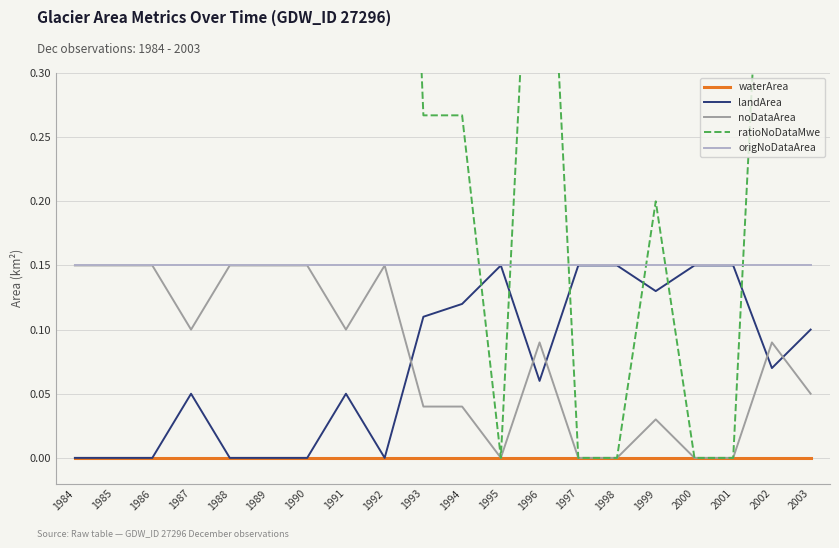

Reading right to left, extract all data points from this chart.

waterArea: 2003=0.0	2002=0.0	2001=0.0	2000=0.0	1999=0.0	1998=0.0	1997=0.0	1996=0.0	1995=0.0	1994=0.0	1993=0.0	1992=0.0	1991=0.0	1990=0.0	1989=0.0	1988=0.0	1987=0.0	1986=0.0	1985=0.0	1984=0.0
landArea: 2003=0.1	2002=0.1	2001=0.1	2000=0.1	1999=0.1	1998=0.1	1997=0.1	1996=0.1	1995=0.1	1994=0.1	1993=0.1	1992=0.0	1991=0.1	1990=0.0	1989=0.0	1988=0.0	1987=0.1	1986=0.0	1985=0.0	1984=0.0
noDataArea: 2003=0.1	2002=0.1	2001=0.0	2000=0.0	1999=0.0	1998=0.0	1997=0.0	1996=0.1	1995=0.0	1994=0.0	1993=0.0	1992=0.1	1991=0.1	1990=0.1	1989=0.1	1988=0.1	1987=0.1	1986=0.1	1985=0.1	1984=0.1
ratioNoDataMwe: 2003=0.3	2002=0.6	2001=0.0	2000=0.0	1999=0.2	1998=0.0	1997=0.0	1996=0.6	1995=0.0	1994=0.3	1993=0.3	1992=1.0	1991=0.7	1990=1.0	1989=1.0	1988=1.0	1987=0.7	1986=1.0	1985=1.0	1984=1.0
origNoDataArea: 2003=0.1	2002=0.1	2001=0.1	2000=0.1	1999=0.1	1998=0.1	1997=0.1	1996=0.1	1995=0.1	1994=0.1	1993=0.1	1992=0.1	1991=0.1	1990=0.1	1989=0.1	1988=0.1	1987=0.1	1986=0.1	1985=0.1	1984=0.1